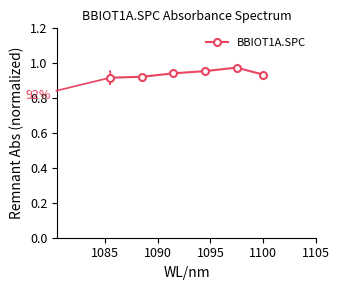

What is the minimum value shown in the chart?

0.9